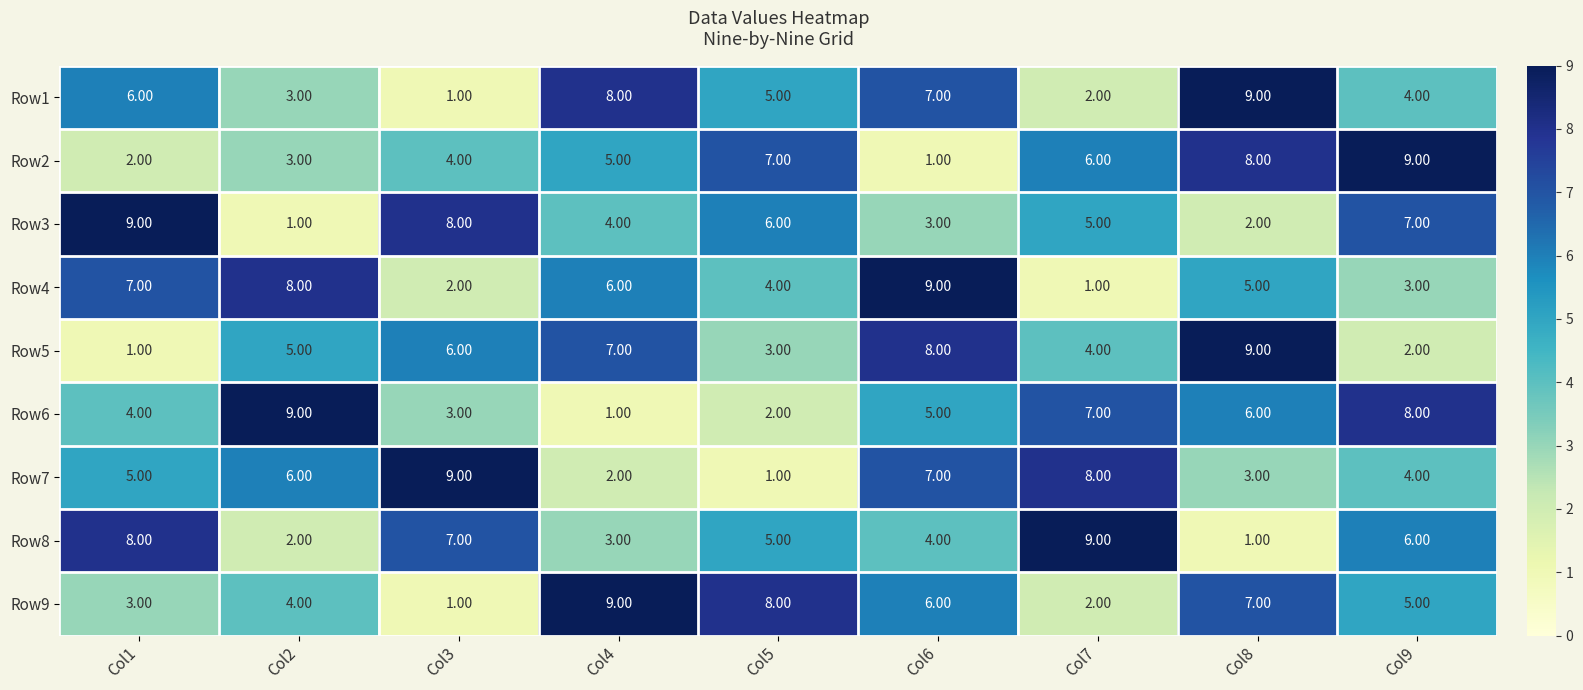

Rank the categories by Row4 value from lowest to highest.

Col7, Col3, Col9, Col5, Col8, Col4, Col1, Col2, Col6